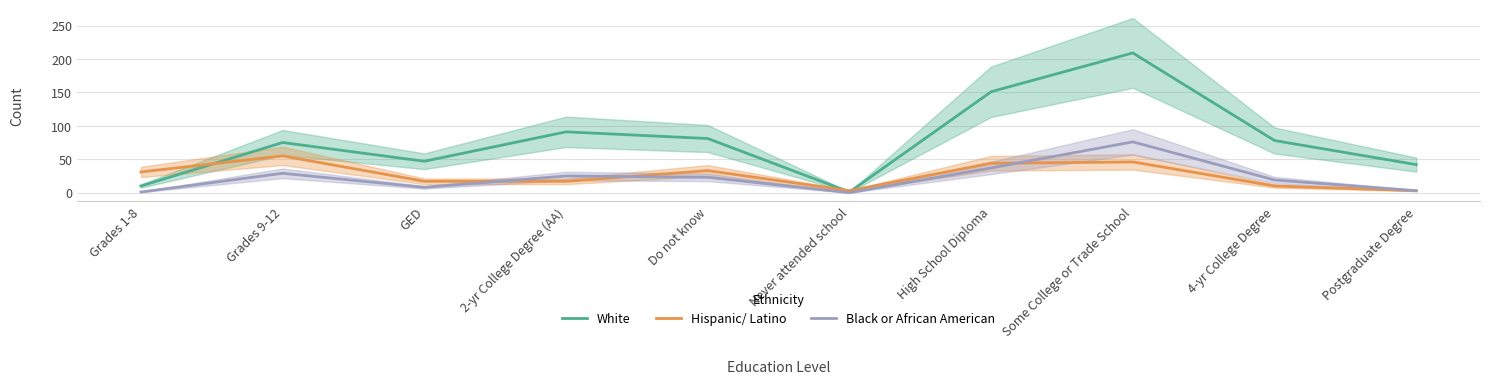

At which category is the sum across all series the highest?

Some College or Trade School